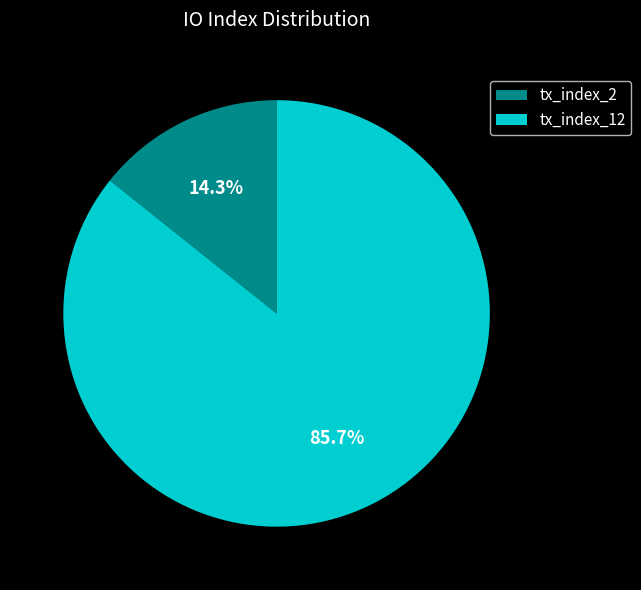

Does any single category account for the majority?

Yes